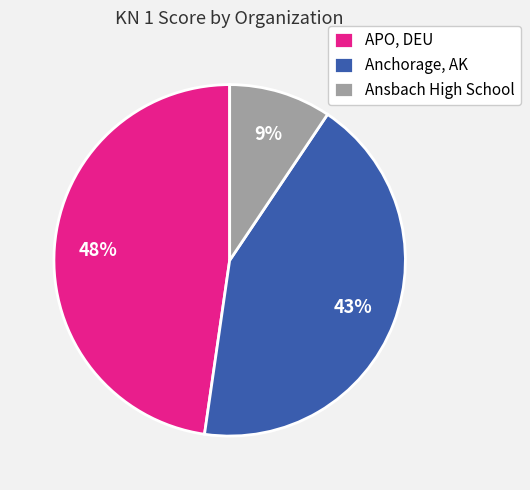

To the nearest percent, what is the average slice percentage?

33%